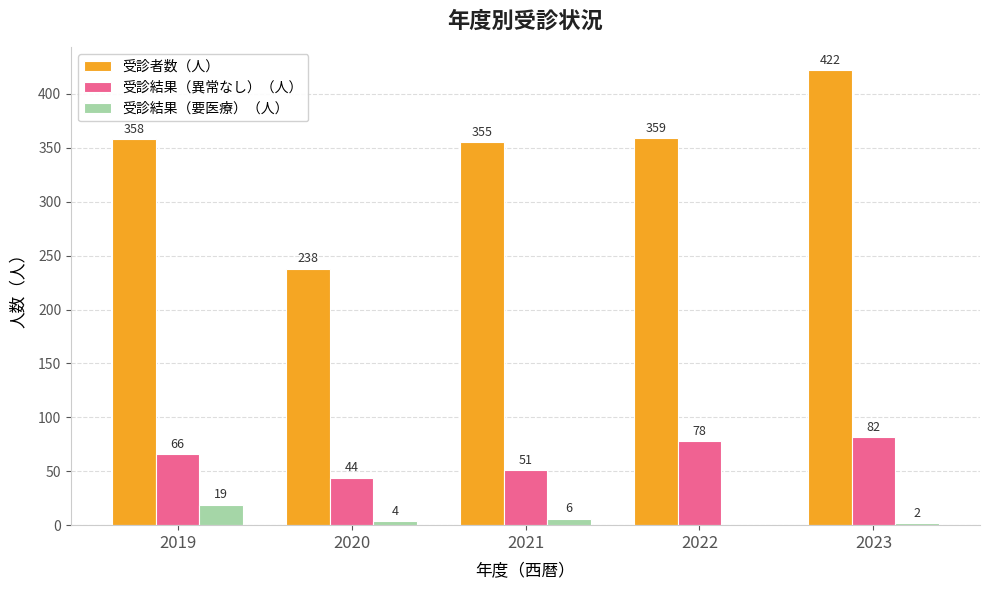

At which label is 受診結果（要医療）（人） closest to 9?

2021